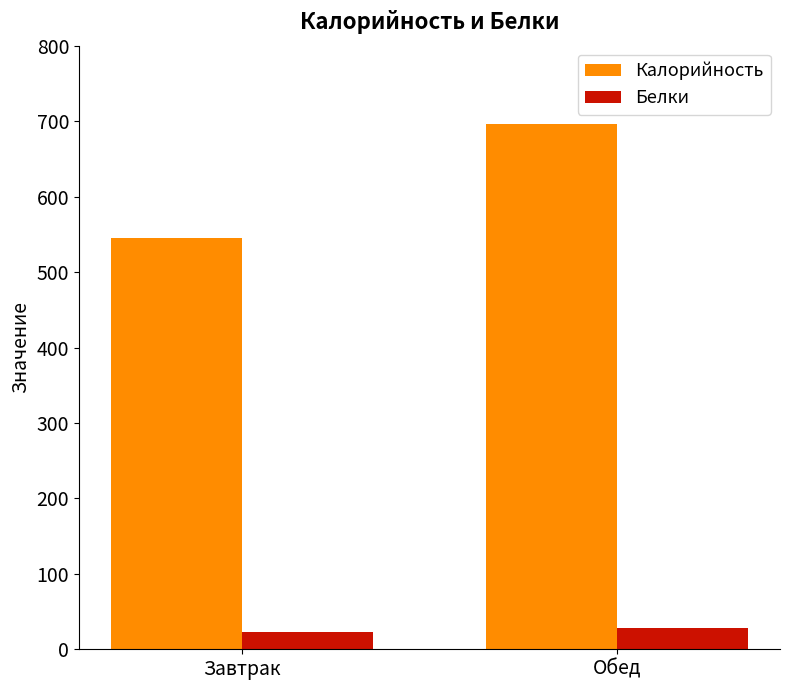

What are all the series names shown in the legend?

Калорийность, Белки